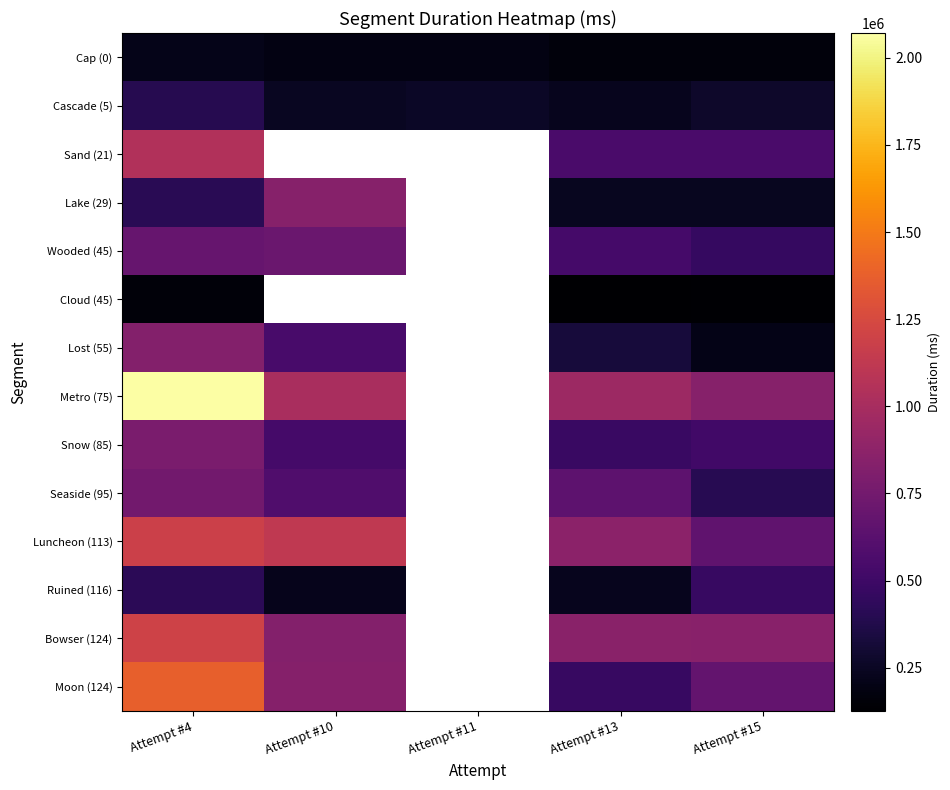

Rank the series by their maximum value, from highest to lowest.

Metro (75), Moon (124), Bowser (124), Luncheon (113), Sand (21), Lake (29), Lost (55), Snow (85), Seaside (95), Wooded (45), Ruined (116), Cascade (5), Cap (0), Cloud (45)